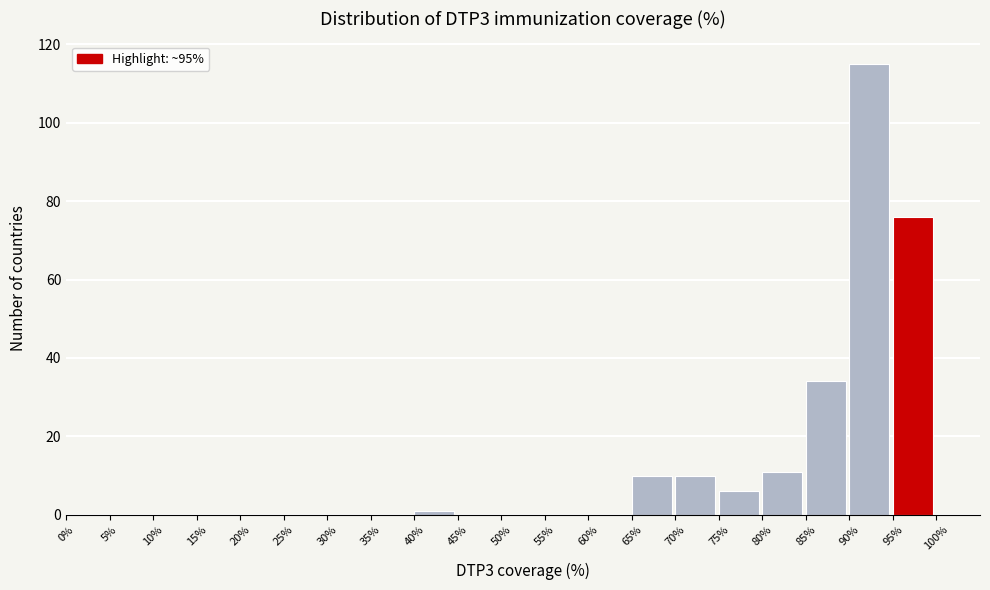

Reading left to right, list every bar in this chart as the range it spans on the x-axis followed by its height. The values are not printed on the chart, so give them approximately, as read against the axis.

0% to 5%: 0
5% to 10%: 0
10% to 15%: 0
15% to 20%: 0
20% to 25%: 0
25% to 30%: 0
30% to 35%: 0
35% to 40%: 0
40% to 45%: under 2
45% to 50%: 0
50% to 55%: 0
55% to 60%: 0
60% to 65%: 0
65% to 70%: 10
70% to 75%: 10
75% to 80%: 6
80% to 85%: 12
85% to 90%: 34
90% to 95%: 116
95% to 100%: 76